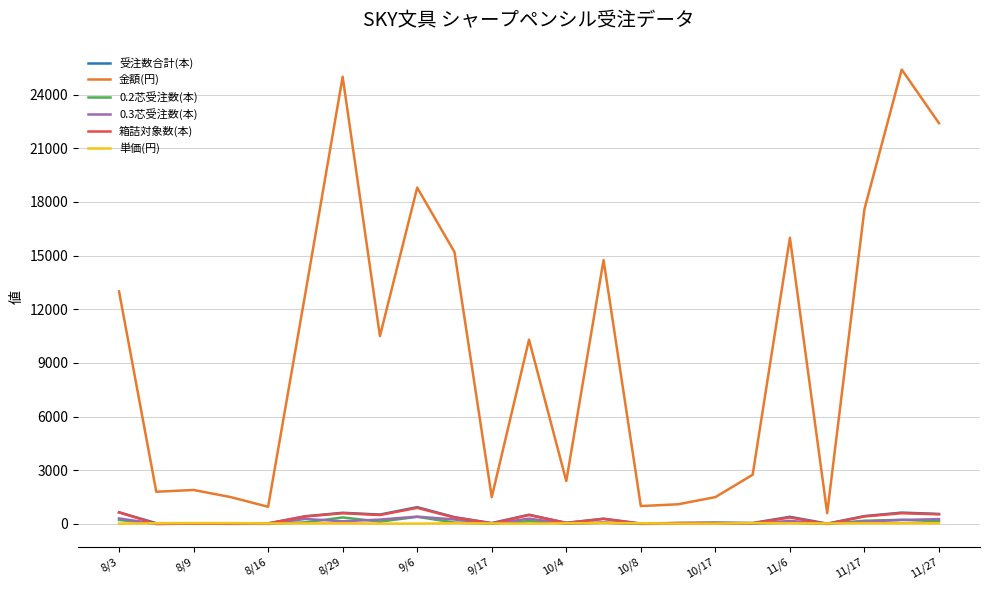

True or false: 金額(円) and 0.2芯受注数(本) cross at least once.

False